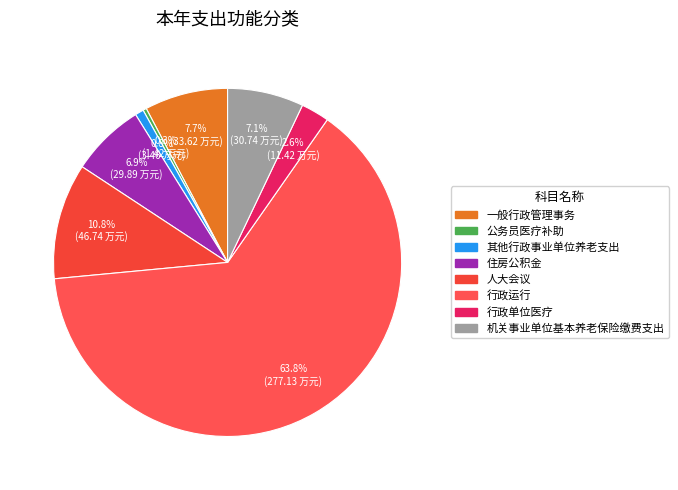

What portion of the pie excludes 行政单位医疗?

97.4%